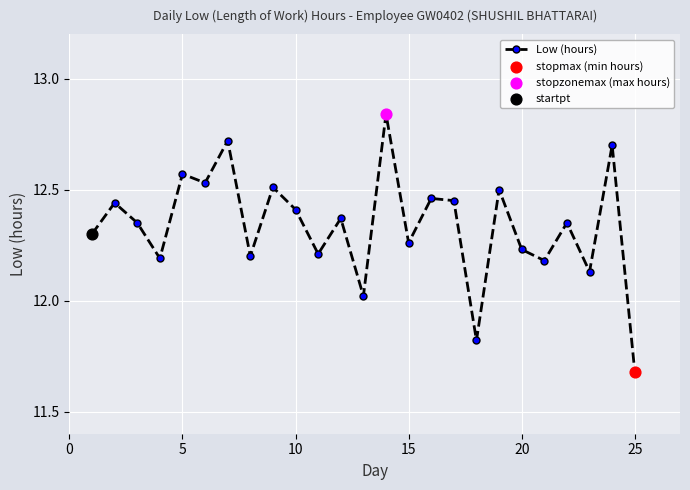

What is the difference between the maximum and second lowest values?

1.0